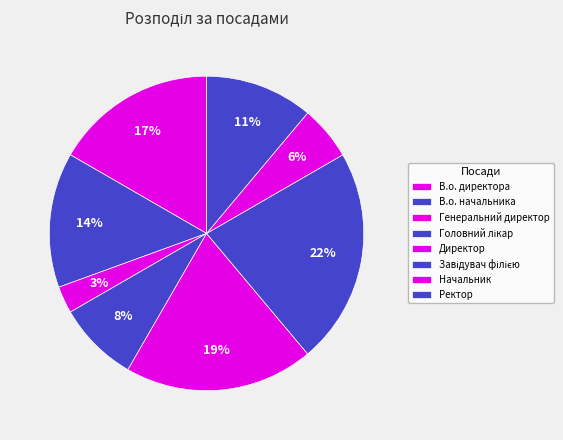

How many segments does this pie chart have?

8